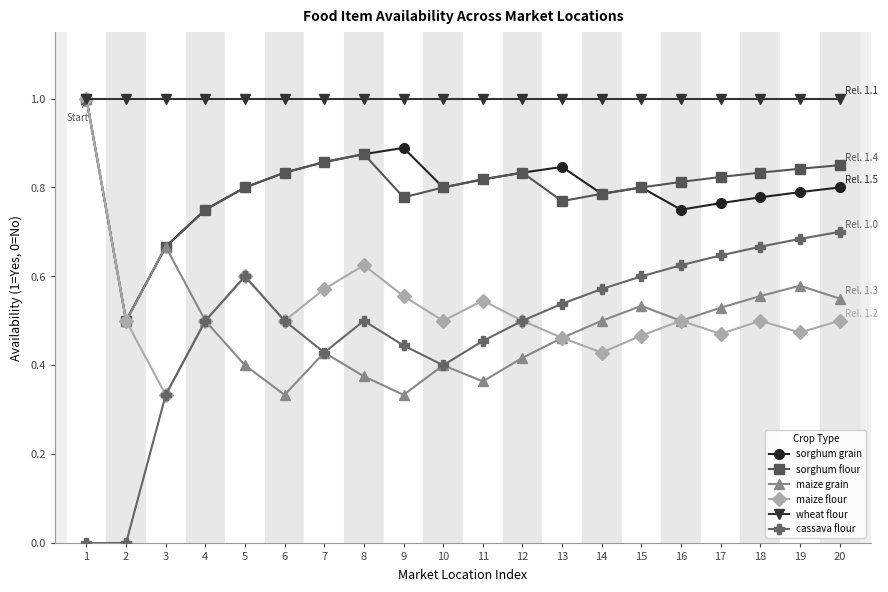

Which series has the largest range (max minus min)?

cassava flour